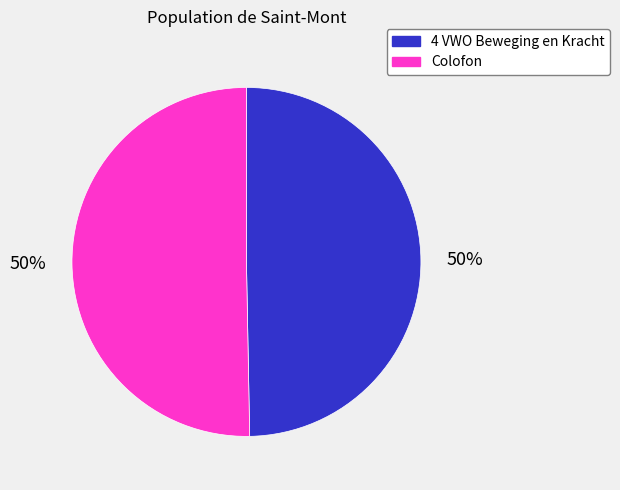

To the nearest percent, what is the combined percentage of Colofon and 4 VWO Beweging en Kracht?

100%